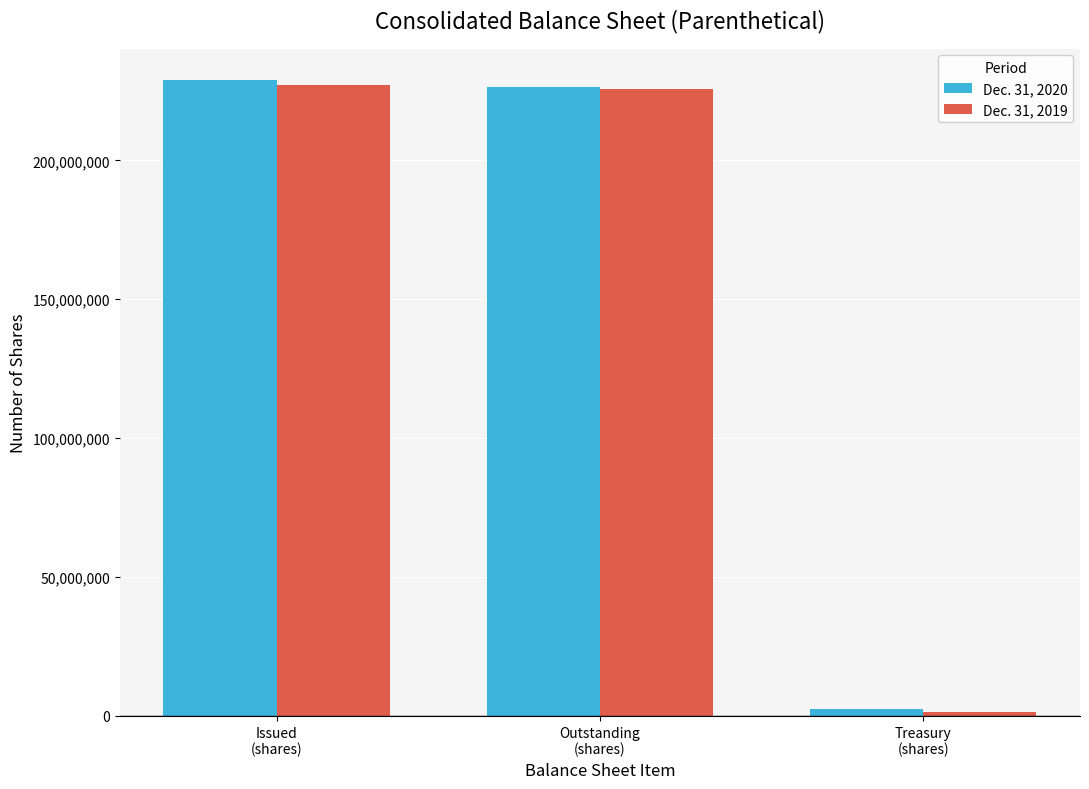

Does the chart contain any negative values?

No